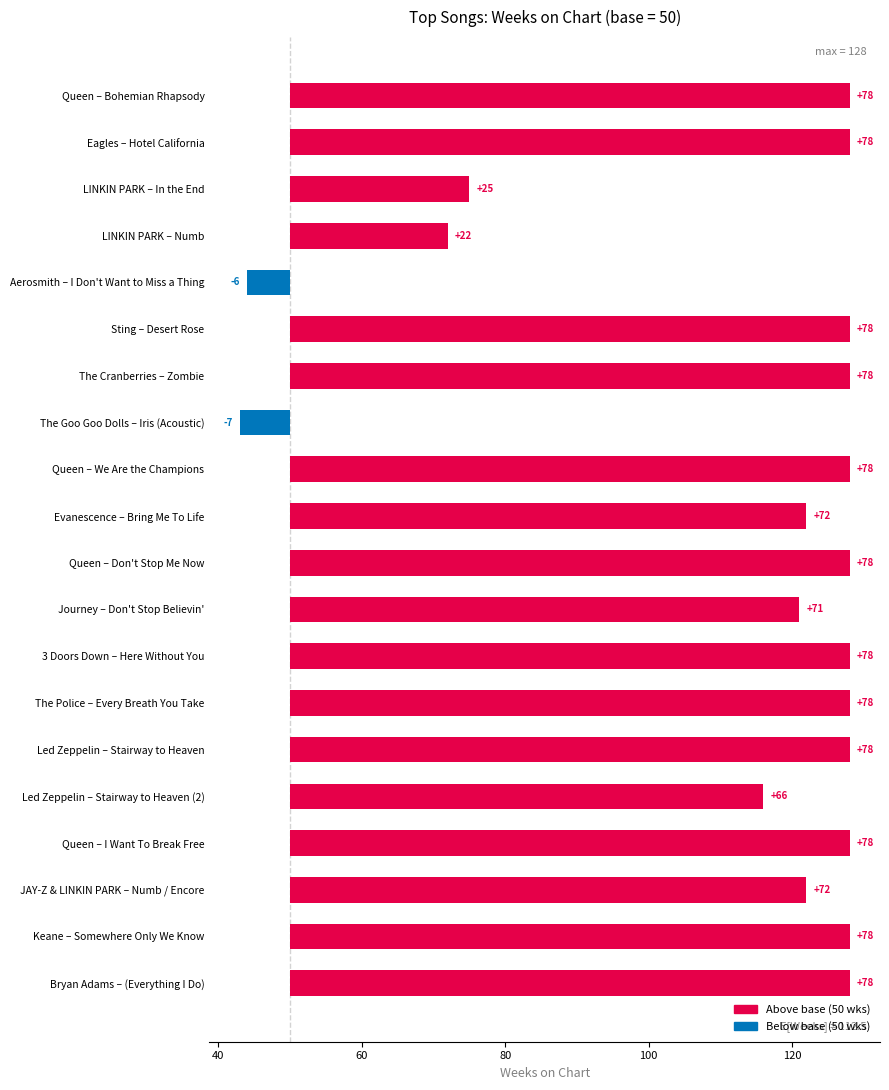

True or false: the data shows 72 at Evanescence – Bring Me To Life.

True